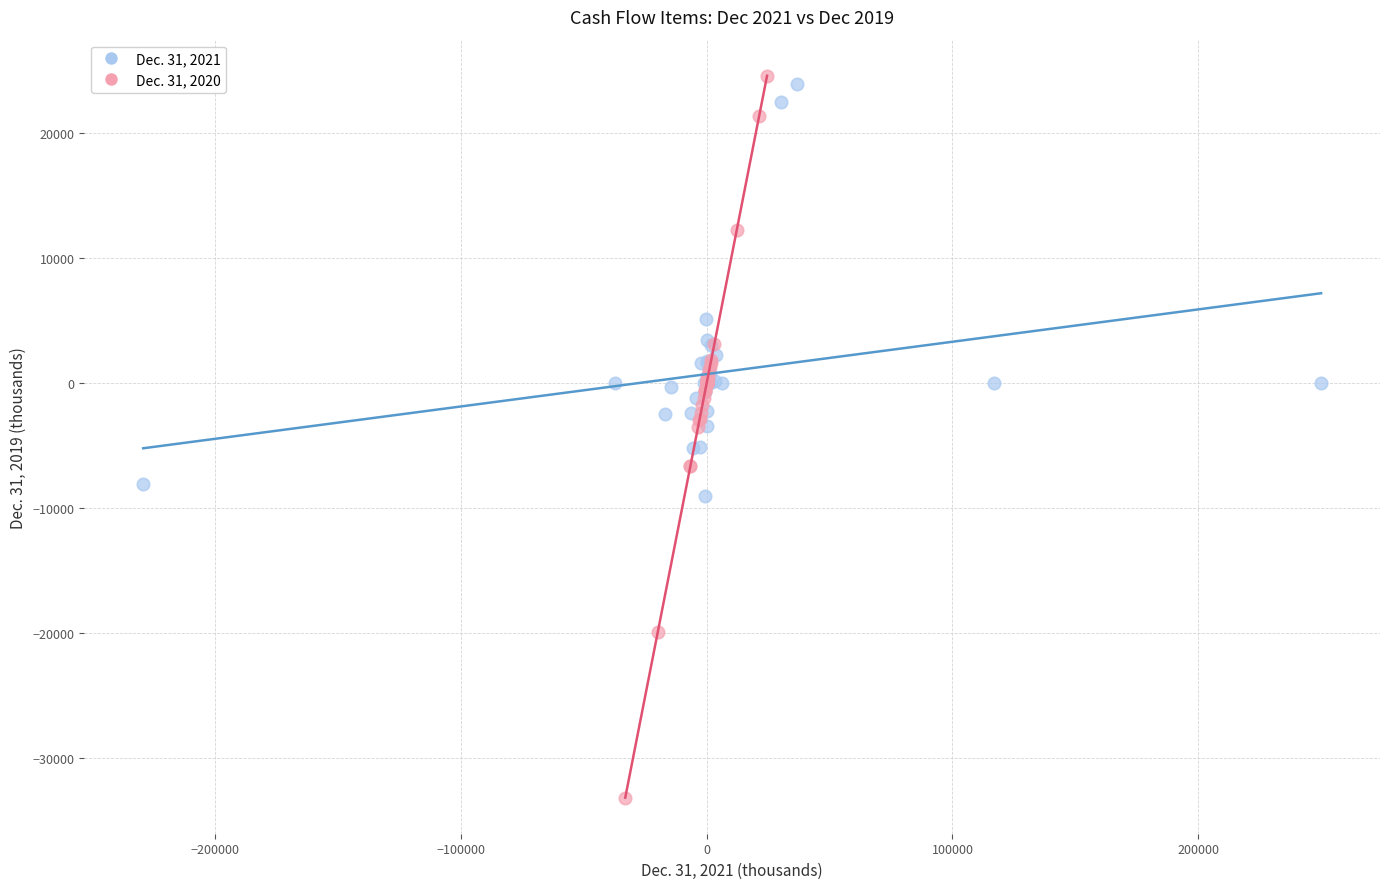

Which series contains the highest Y value?

Dec. 31, 2020